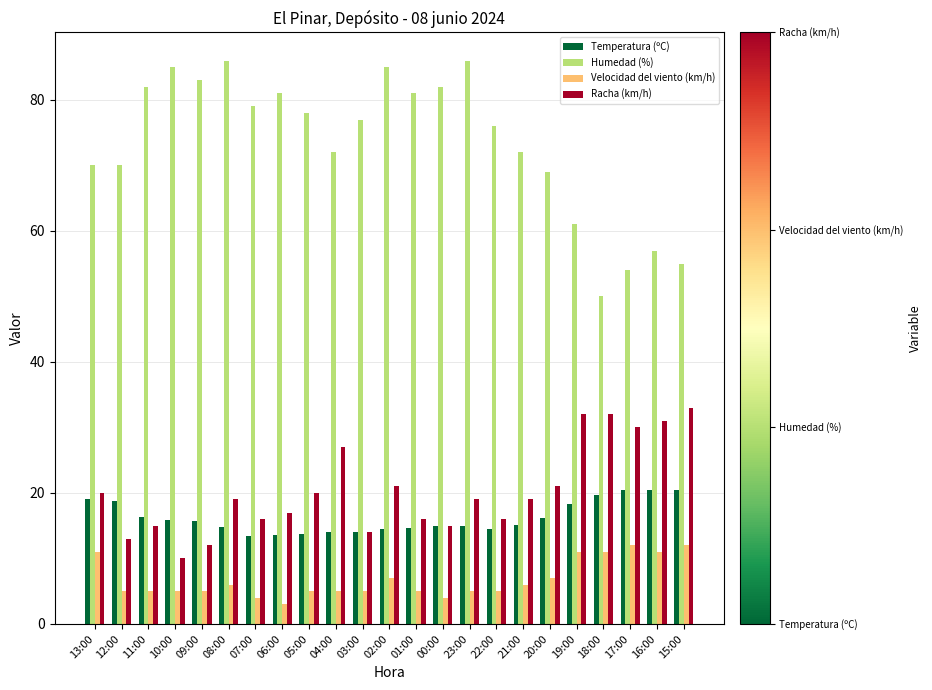

What is the label of the 12th bar from the right?

02:00